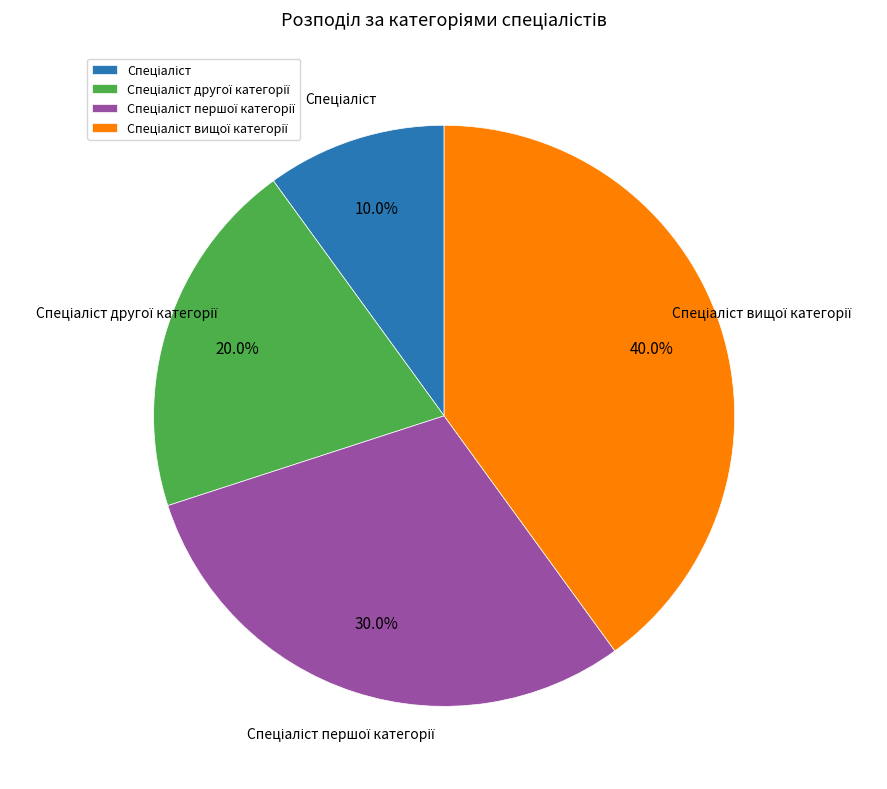

Is there a majority slice in this chart?

No